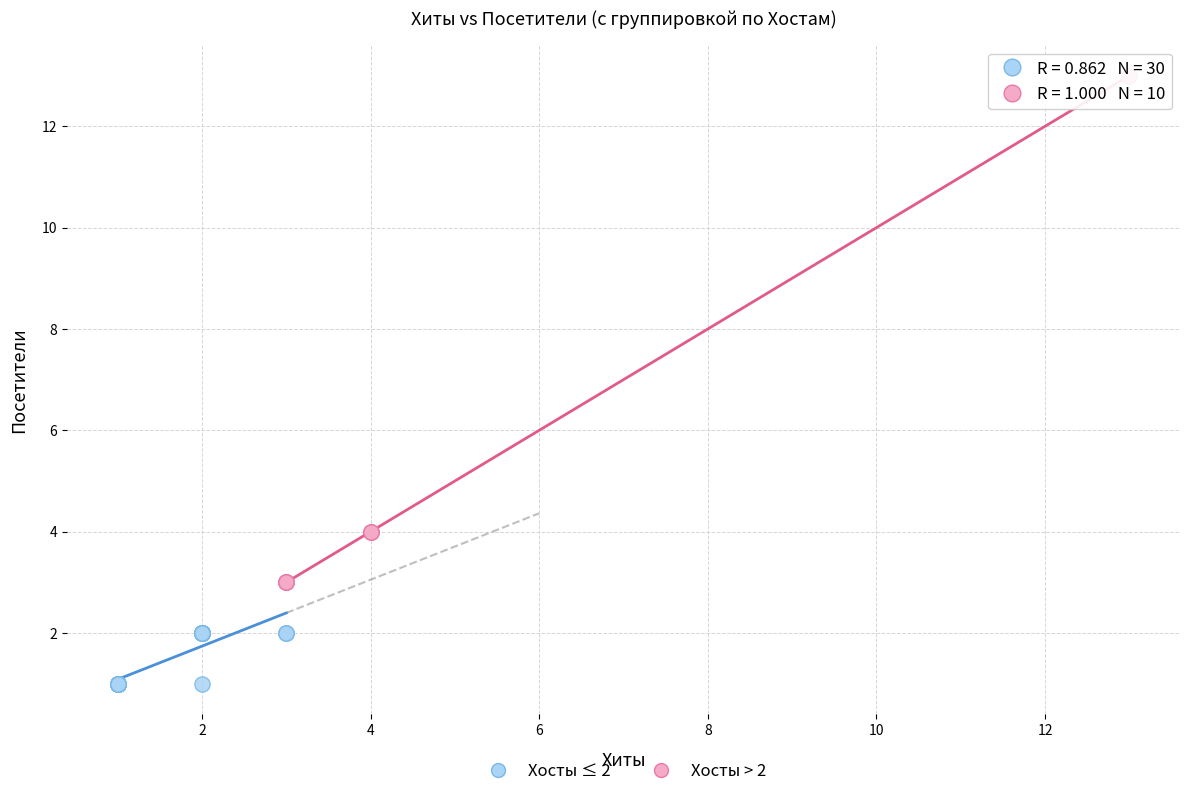

Which series contains the highest Y value?

Хосты > 2